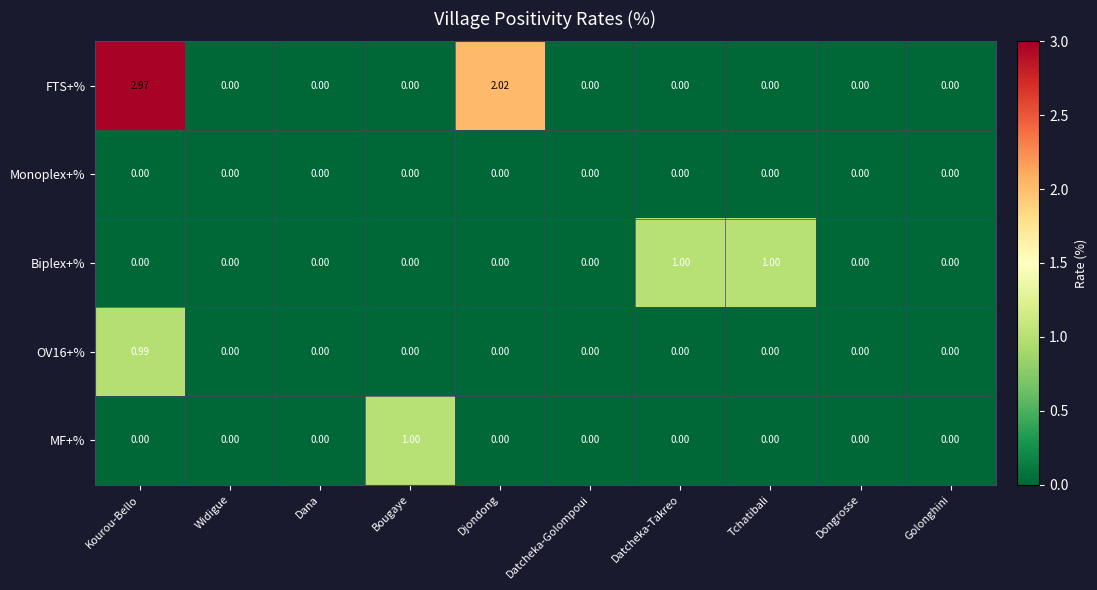

Which series has the largest total across all categories?

FTS+%